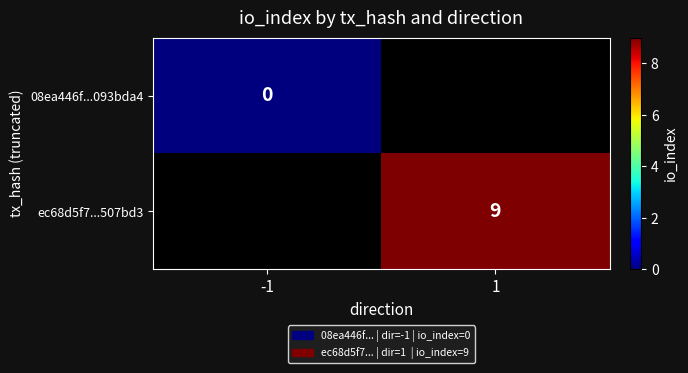

The ec68d5f7...507bd3 series shows 9 at 1. True or false?

True